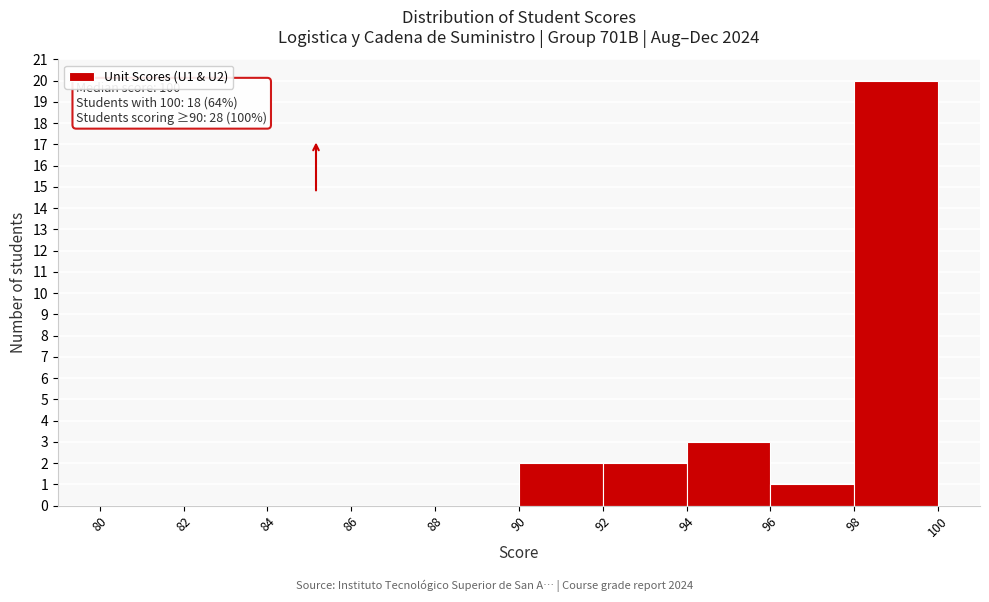

Over which range of the x-axis is the bar tallest?

98 to 100